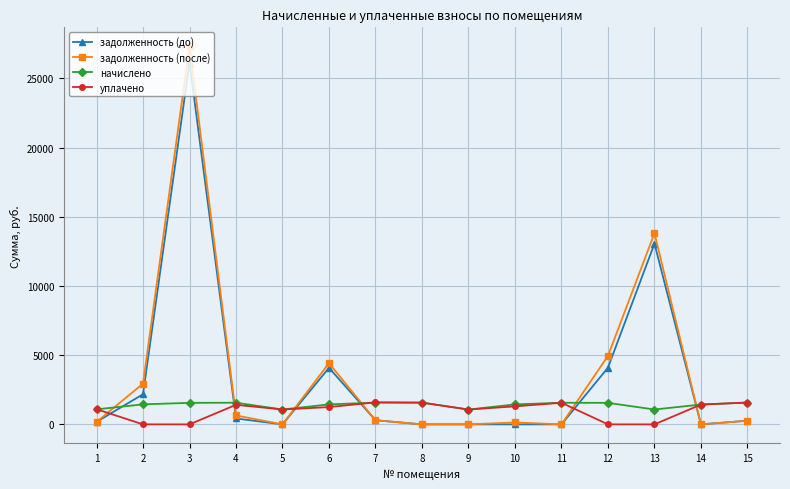

Count the number of data series in this chart.

4